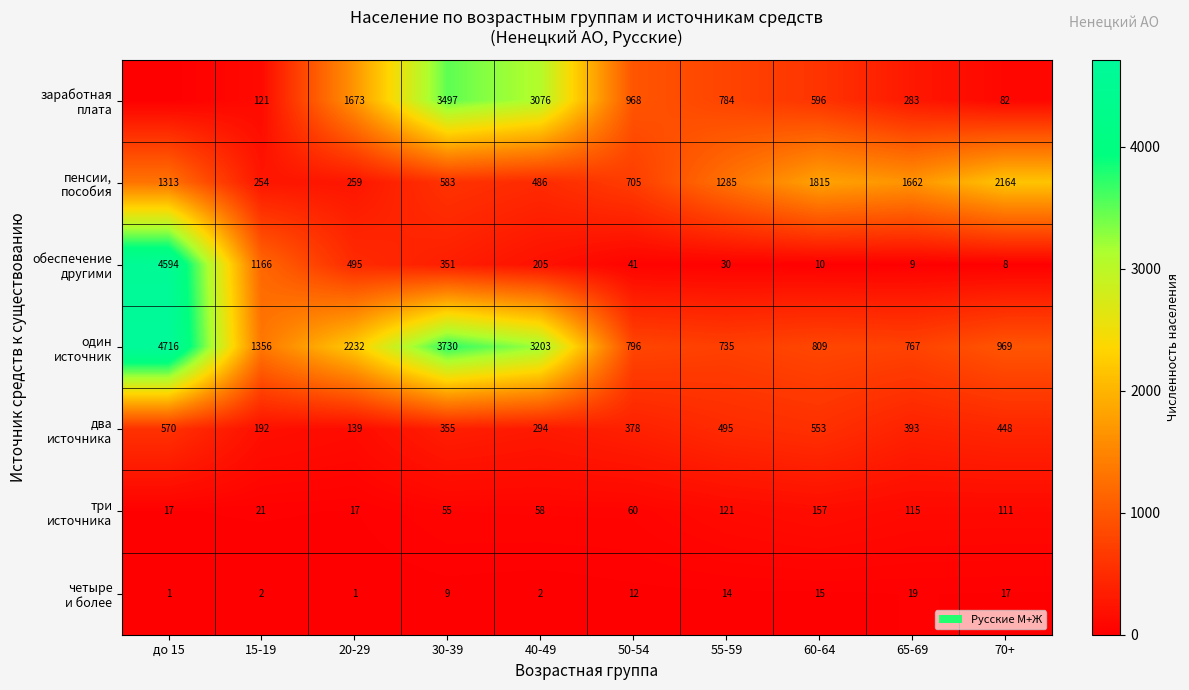

What is the total value across all series at 65-69?

3248